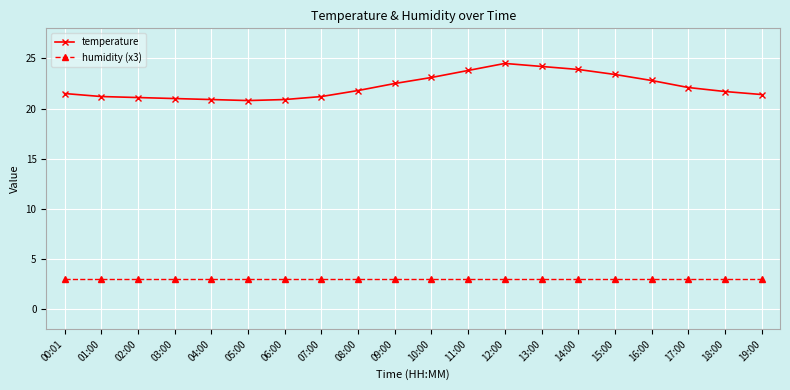

Which series has the widest spread of values?

temperature